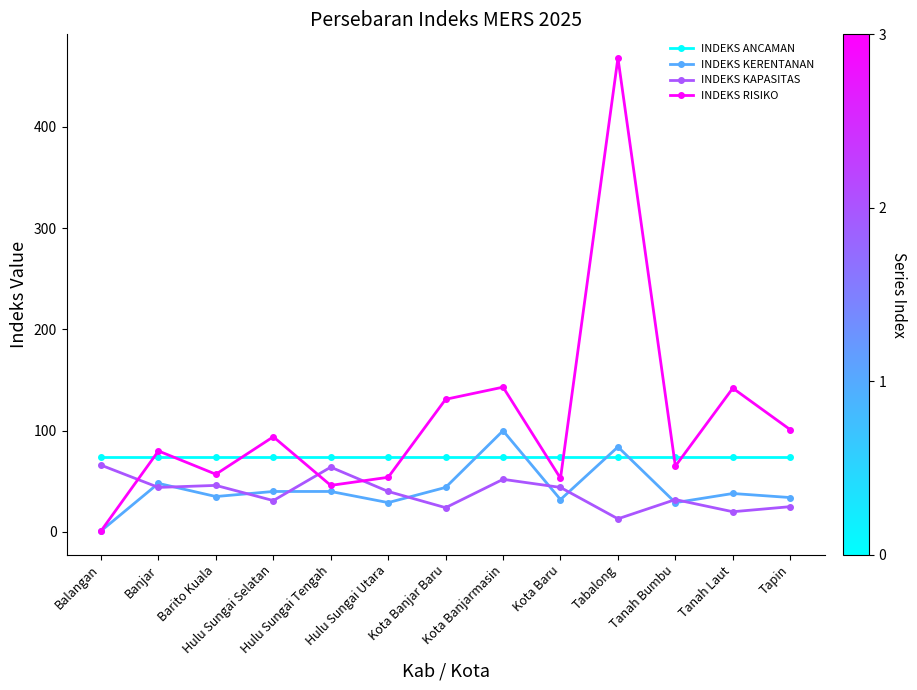

Rank the series by their maximum value, from highest to lowest.

INDEKS RISIKO, INDEKS KERENTANAN, INDEKS ANCAMAN, INDEKS KAPASITAS